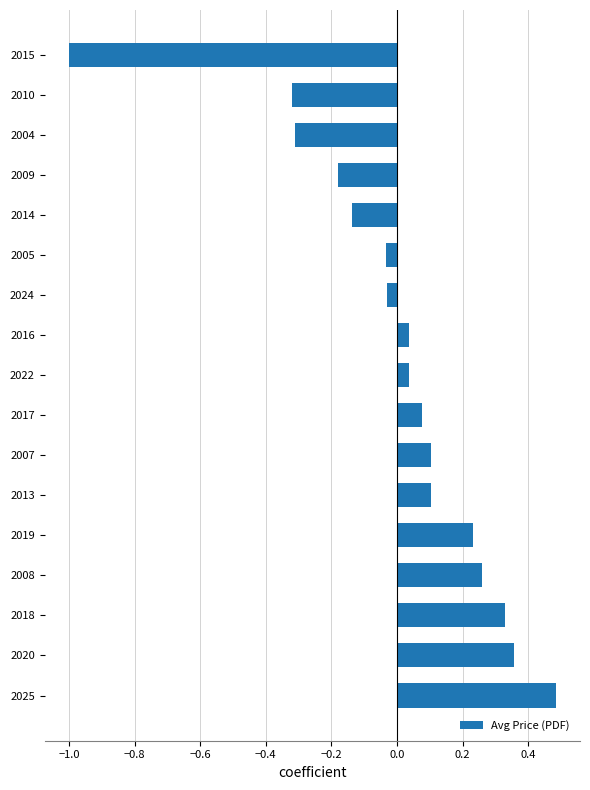

Which category has the highest value across all series?

2025